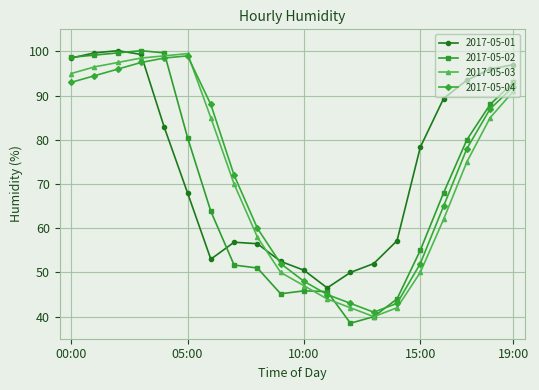

What is the minimum value for 2017-05-02?

38.5